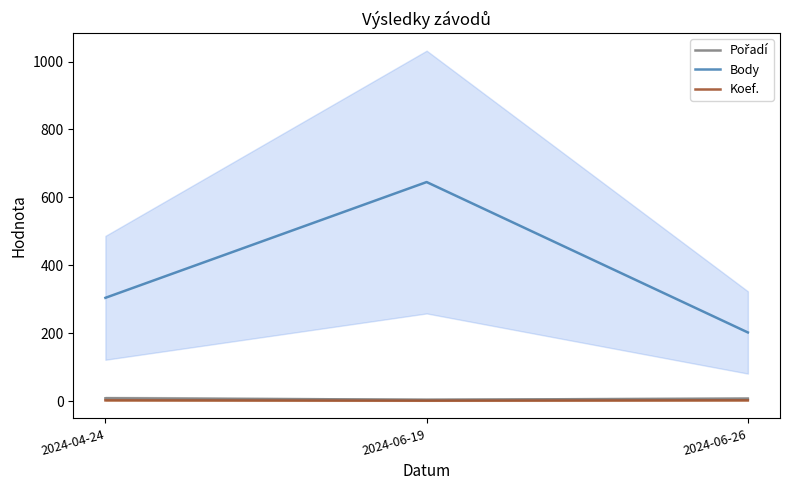

What is the maximum value for Pořadí?

8